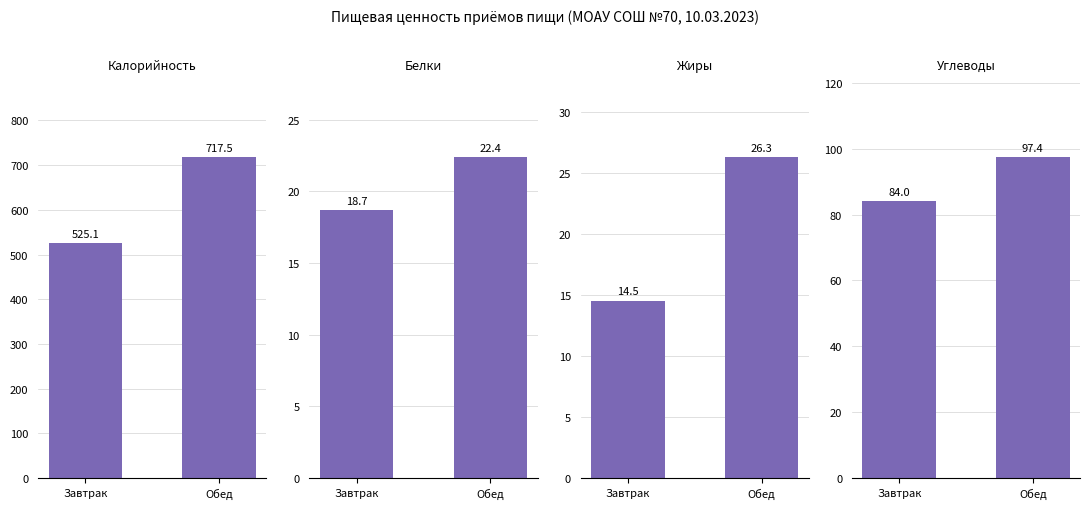

Reading right to left, transcribe all the data shown in this chart.

Калорийность: Обед=717.5	Завтрак=525.1
Белки: Обед=22.4	Завтрак=18.7
Жиры: Обед=26.3	Завтрак=14.5
Углеводы: Обед=97.4	Завтрак=84.0